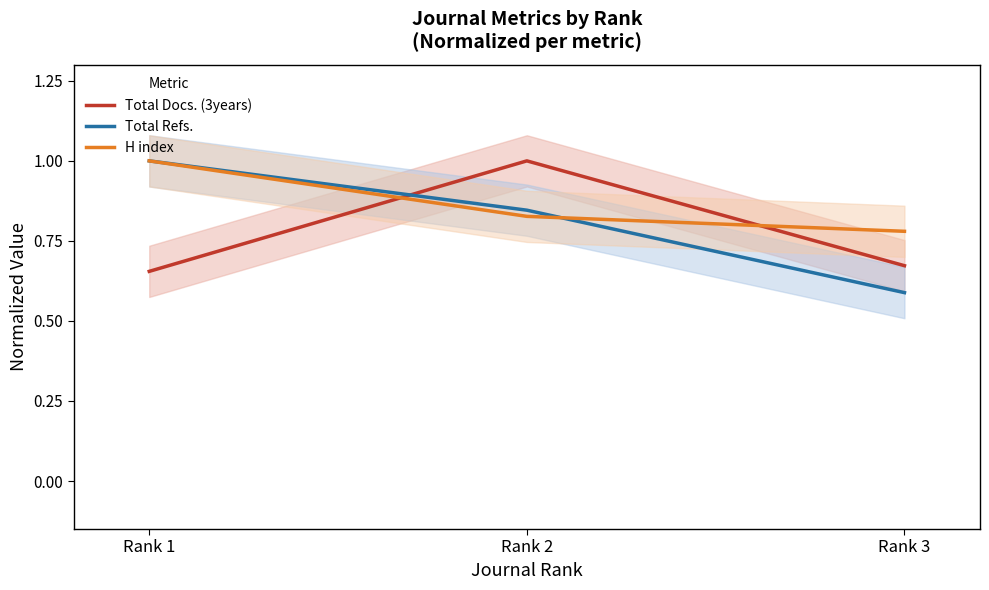

How many lines are shown in the chart?

3